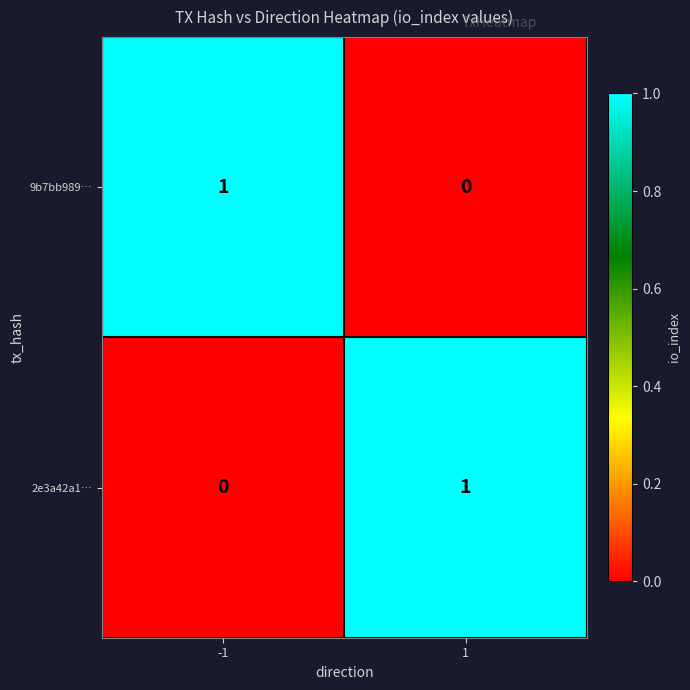

Is it true that 9b7bb989… equals -1 at 1?

False